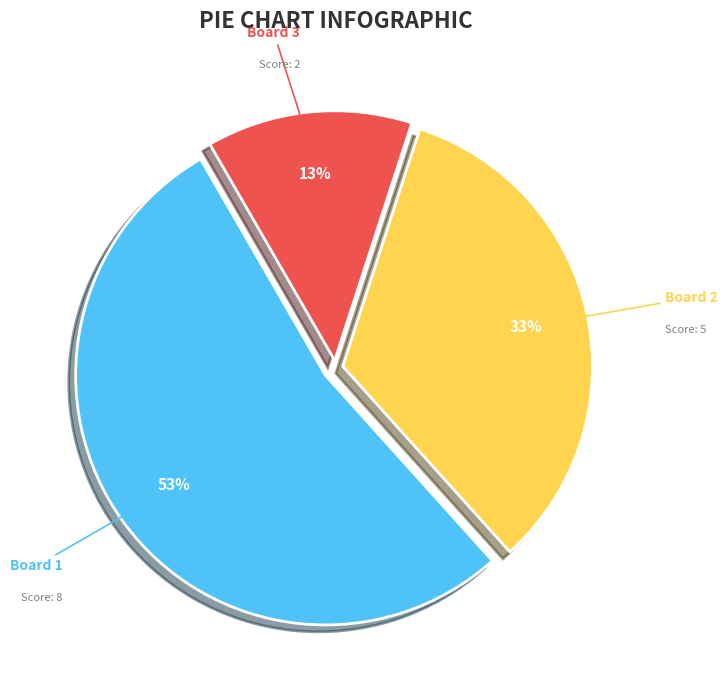

Which category has the biggest portion of the pie?

Board 1